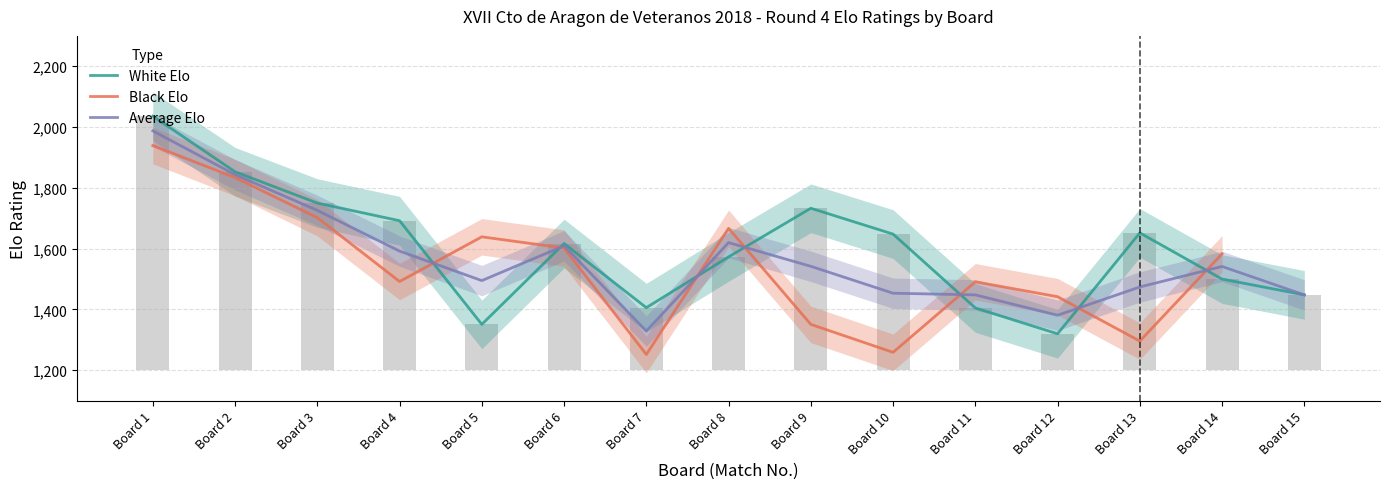

The White Elo series shows 1024 at 4. True or false?

False